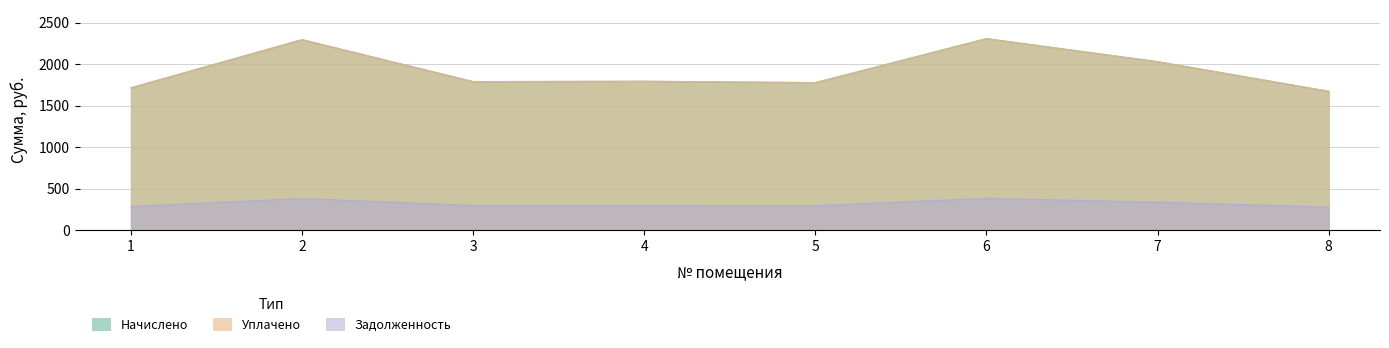

What is the greatest value displayed?

2306.0